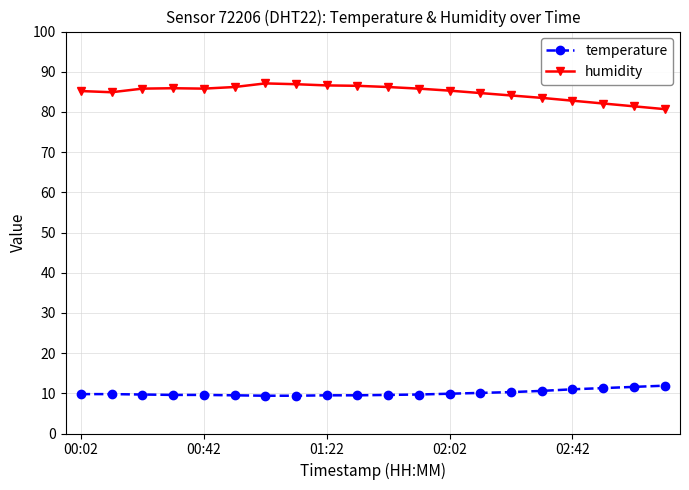

What is the difference between the maximum and minimum values in the humidity series?

6.4